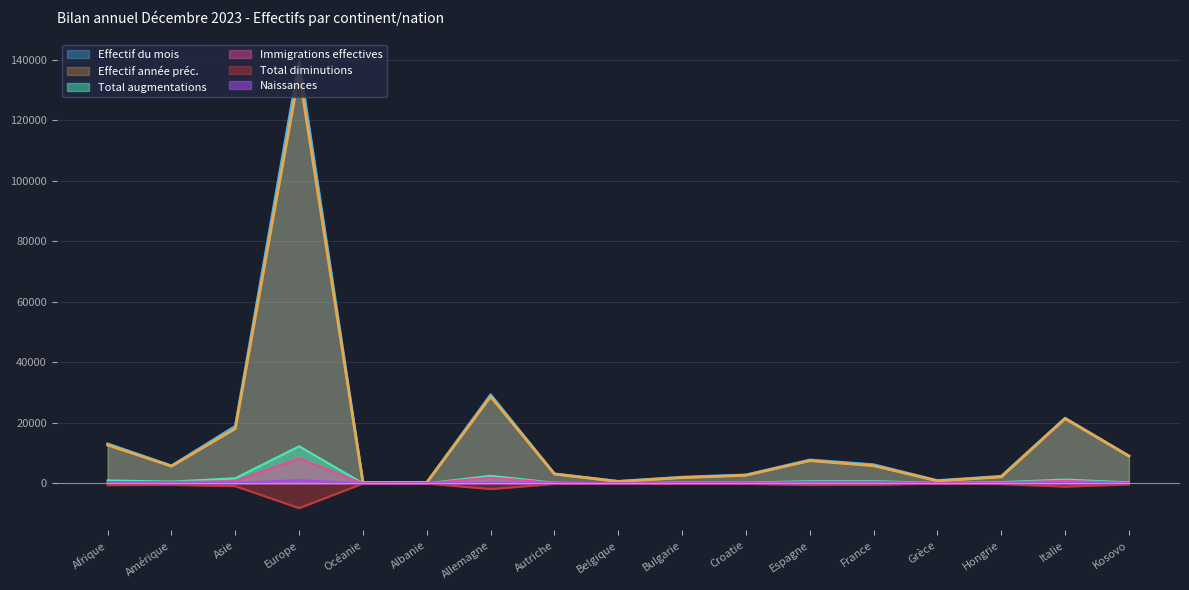

What is the difference between the maximum and minimum values in the Effectif année préc. series?

135501